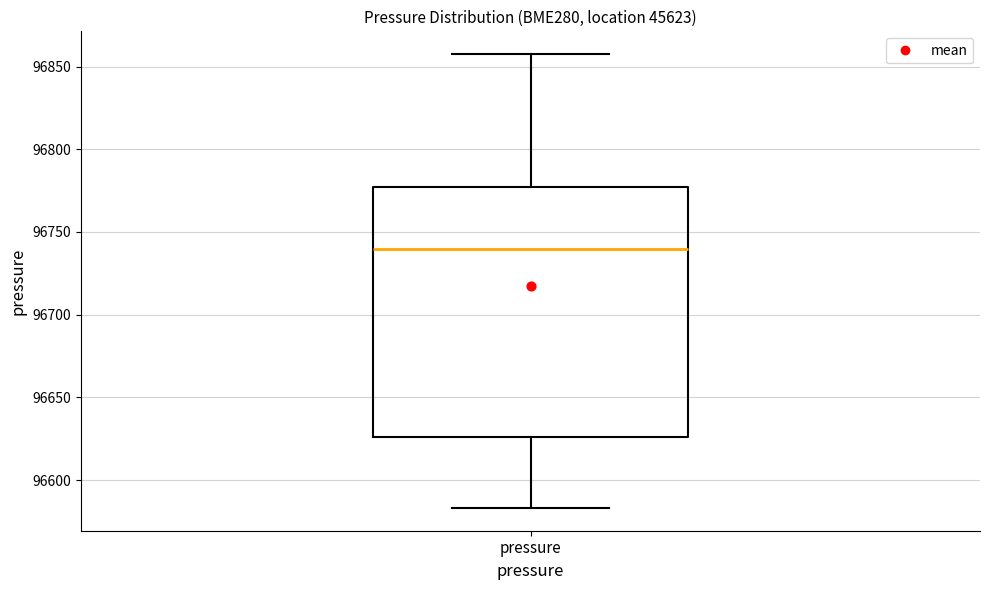

Where does the upper whisker of the box for pressure end on the y-axis? The values are not printed on the chart, so give them approximately, as read against the axis.

96860